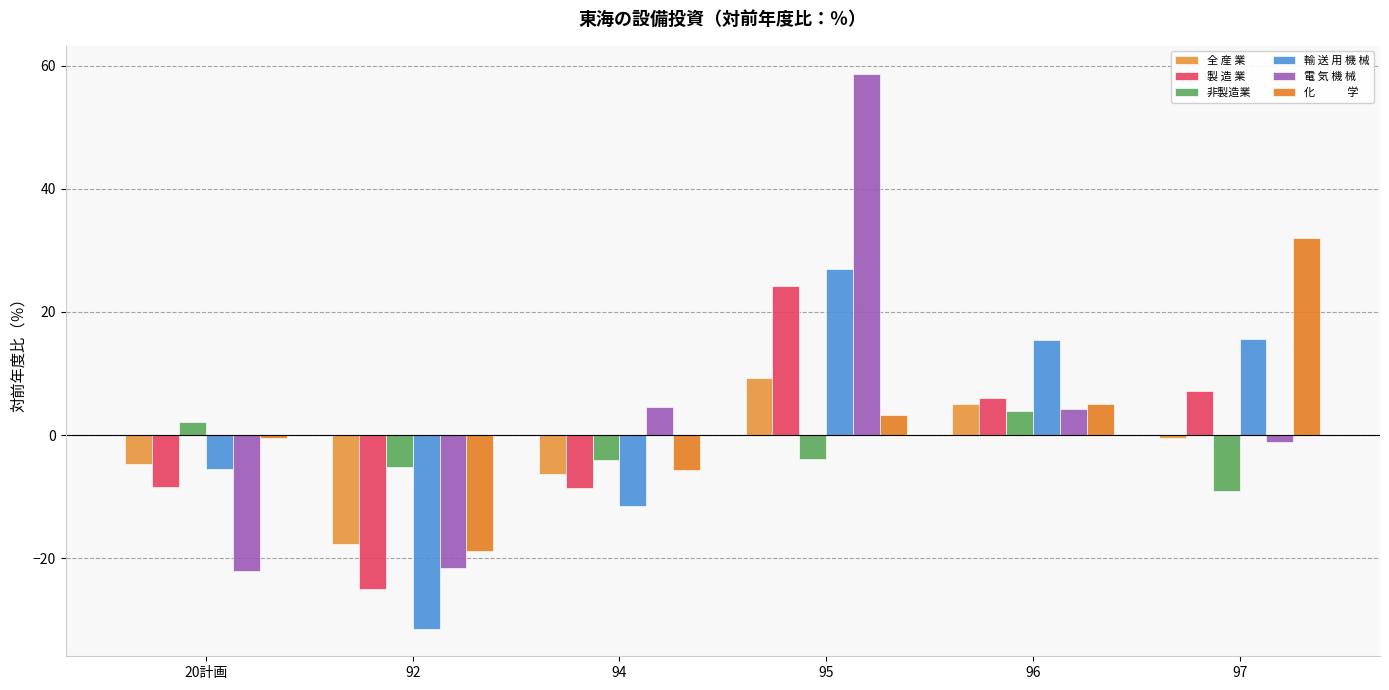

How many categories are shown in the chart?

6